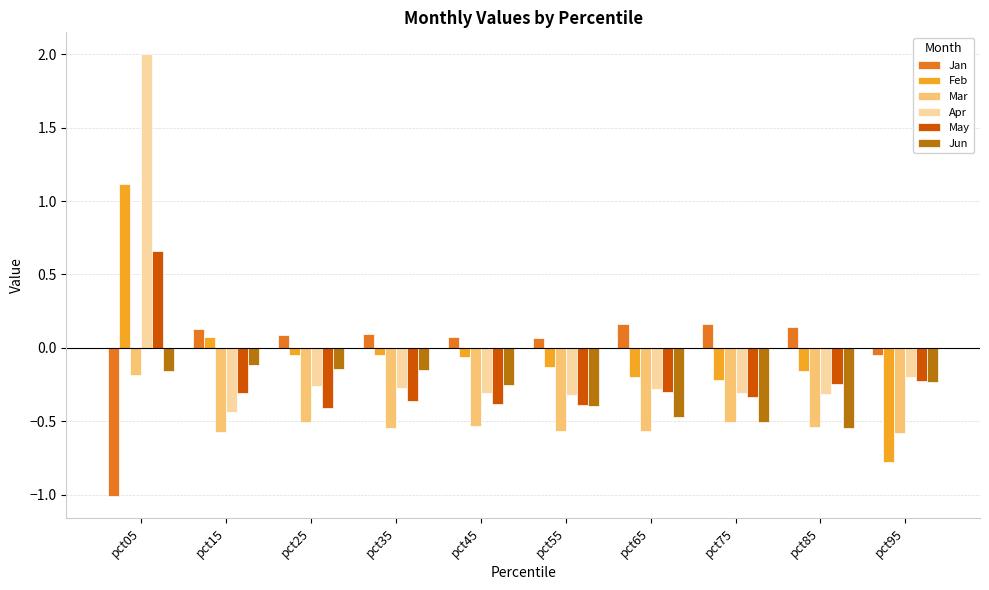

Which category has the lowest value in the Jan series?

pct05